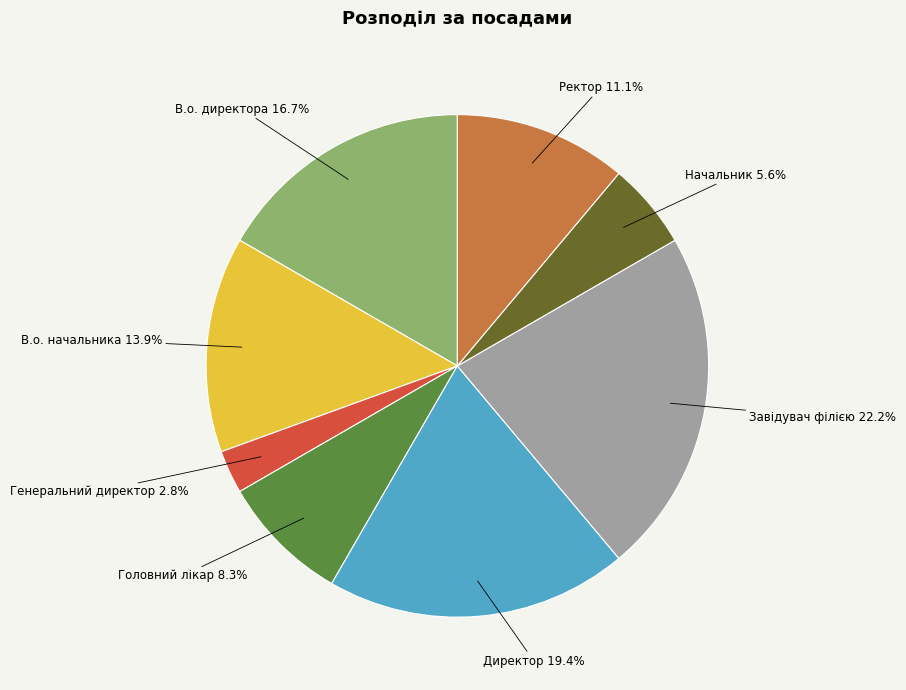

What portion of the pie excludes Завідувач філією?

77.8%